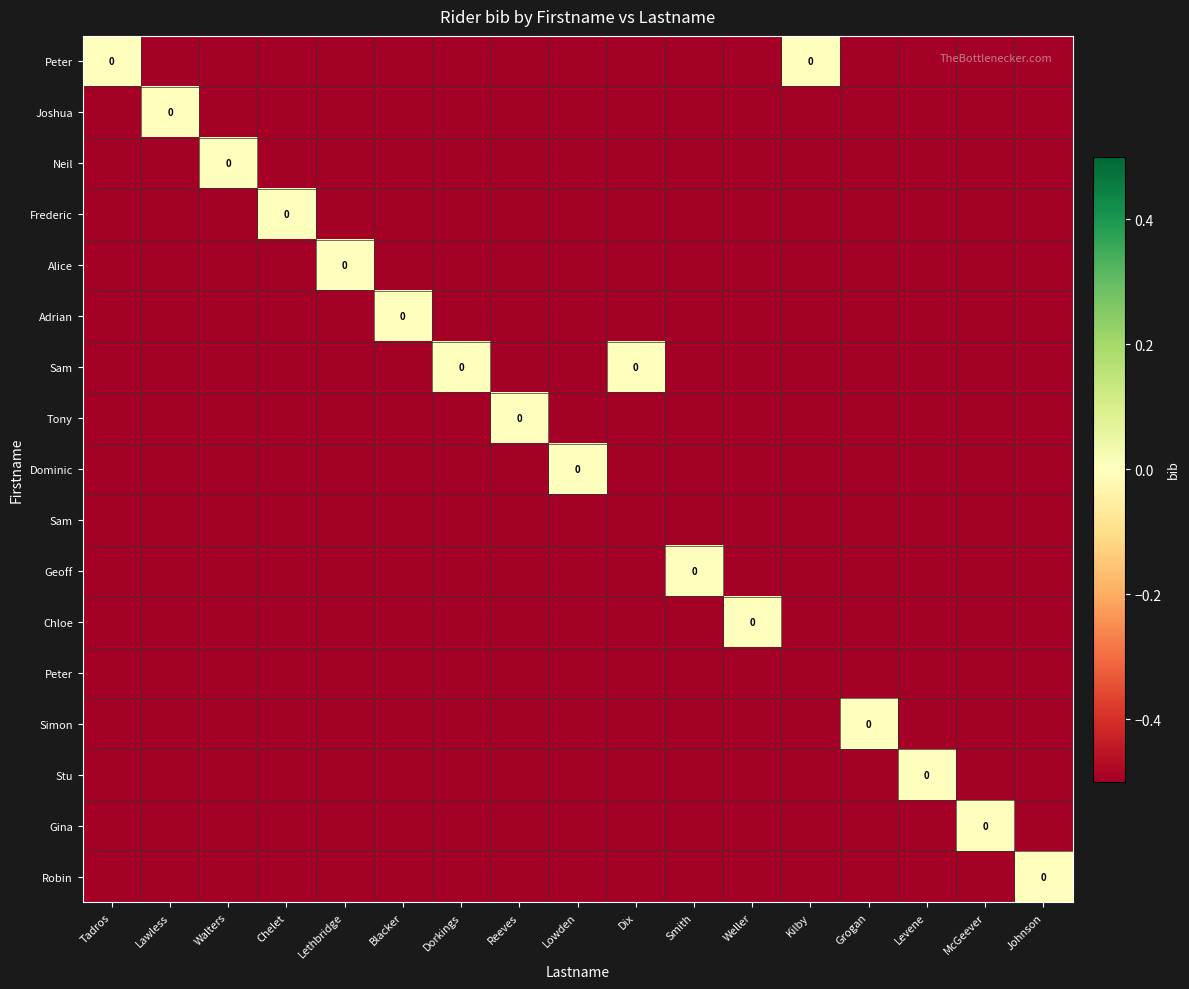

What is the total value across all series at Kilby?

-16